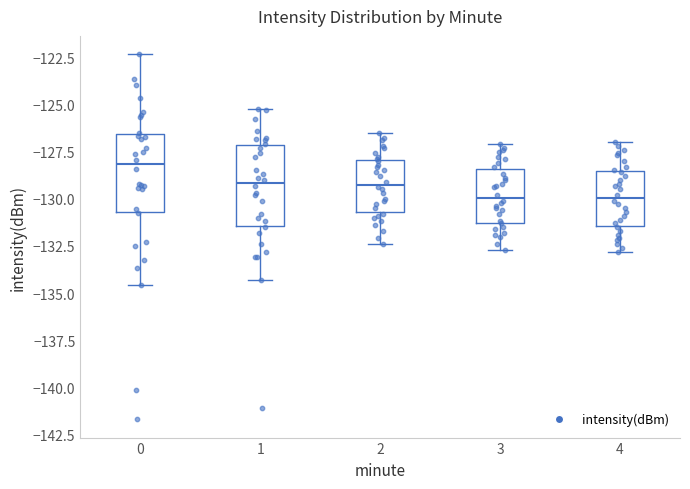

Reading left to right, read every box against the y-axis: the position of its median line, the range the box covers, and the ends of its whiskers. The values are not printed on the chart, so give them approximately, as read against the axis.

0: median -128.0, box -130.5 to -126.5, whiskers -134.5 to -122.5
1: median -129.0, box -131.5 to -127.0, whiskers -134.5 to -125.0
2: median -129.0, box -130.5 to -128.0, whiskers -132.5 to -126.5
3: median -130.0, box -131.5 to -128.5, whiskers -132.5 to -127.0
4: median -130.0, box -131.5 to -128.5, whiskers -133.0 to -127.0